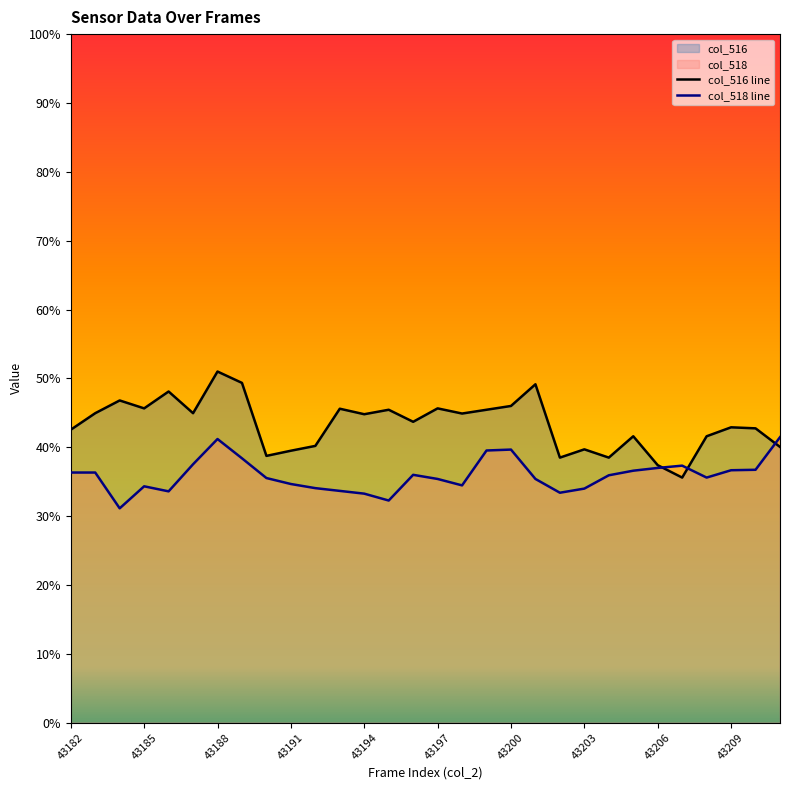

What is the difference between the maximum and minimum values?

0.1